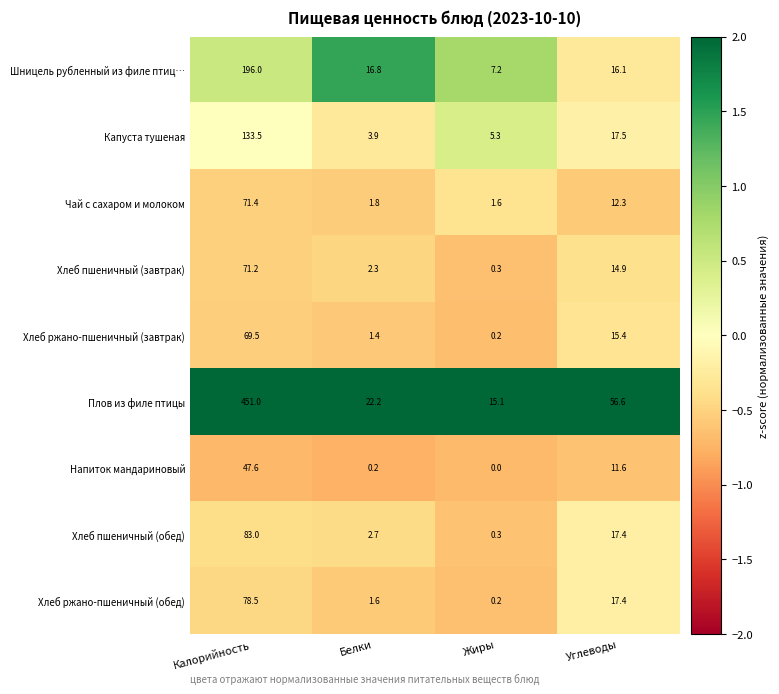

Where is Шницель рубленный из филе птиц… nearest to the value 101?

Белки